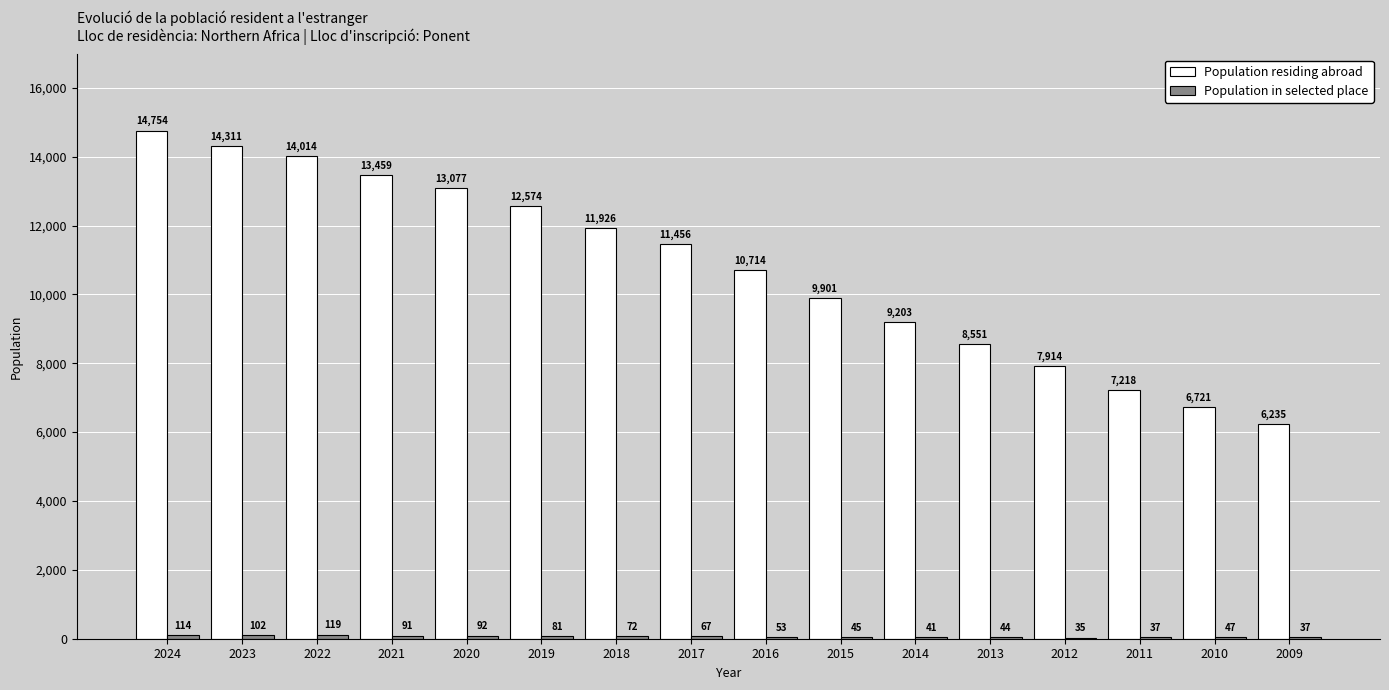

What is the approximate value of Population residing abroad at 2015, to the nearest 10?

9900